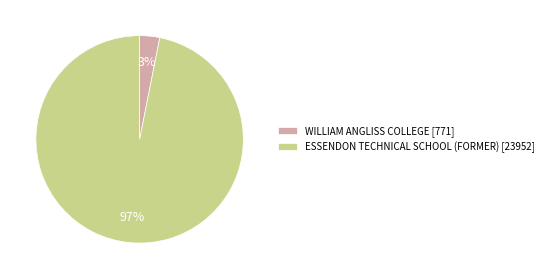

Which category has the smallest portion of the pie?

WILLIAM ANGLISS COLLEGE